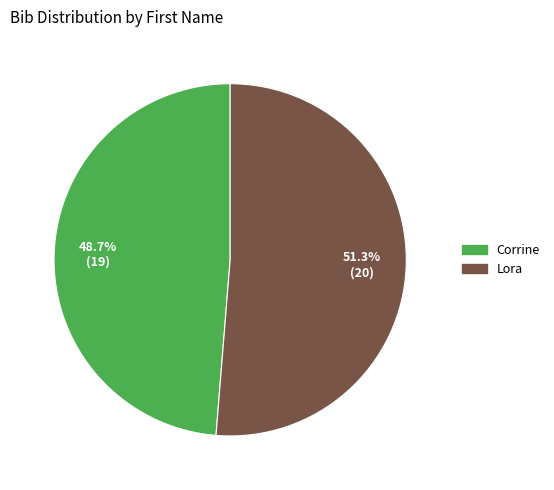

To the nearest percent, what is the average slice percentage?

50%